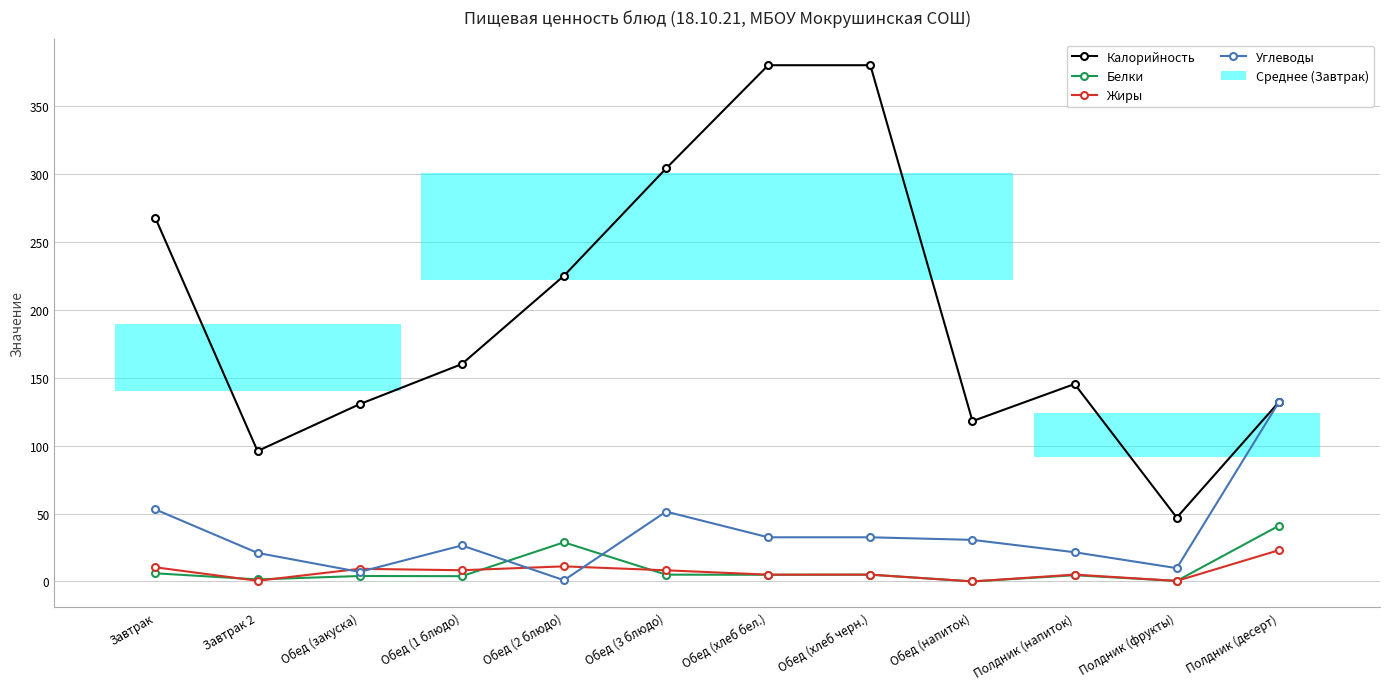

The Калорийность series shows 67.8 at Полдник (фрукты). True or false?

False